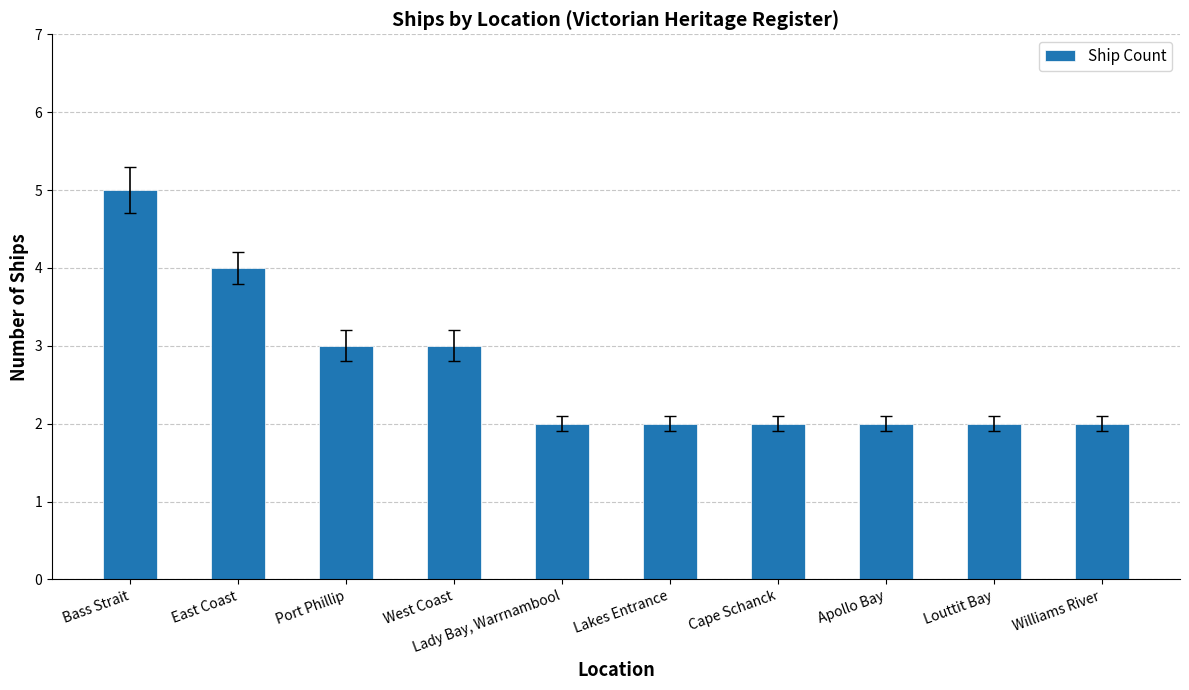

Reading right to left, transcribe all the data shown in this chart.

2	2	2	2	2	2	3	3	4	5